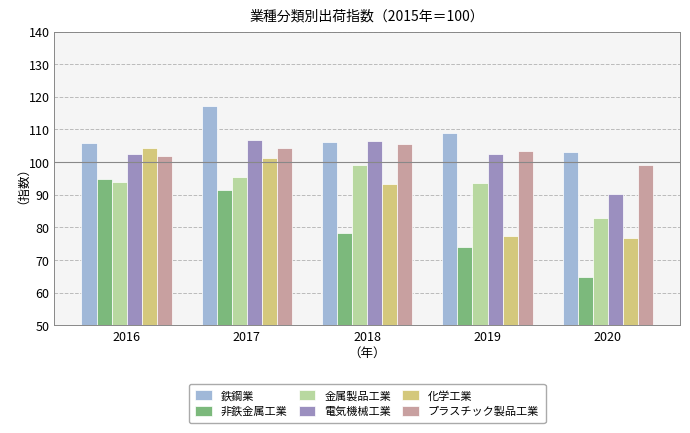

What is the sum of the 非鉄金属工業 values at 2017 and 2020?

156.3